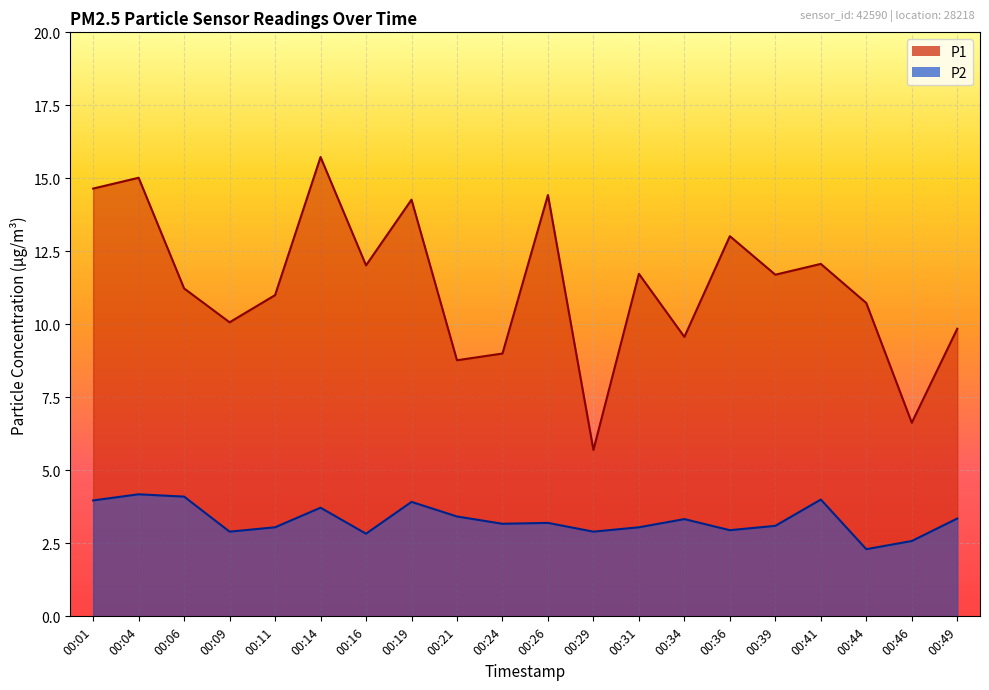

List the labels in order of P2 value, largest first.

00:04, 00:06, 00:41, 00:01, 00:19, 00:14, 00:21, 00:49, 00:34, 00:26, 00:24, 00:39, 00:11, 00:31, 00:36, 00:09, 00:29, 00:16, 00:46, 00:44